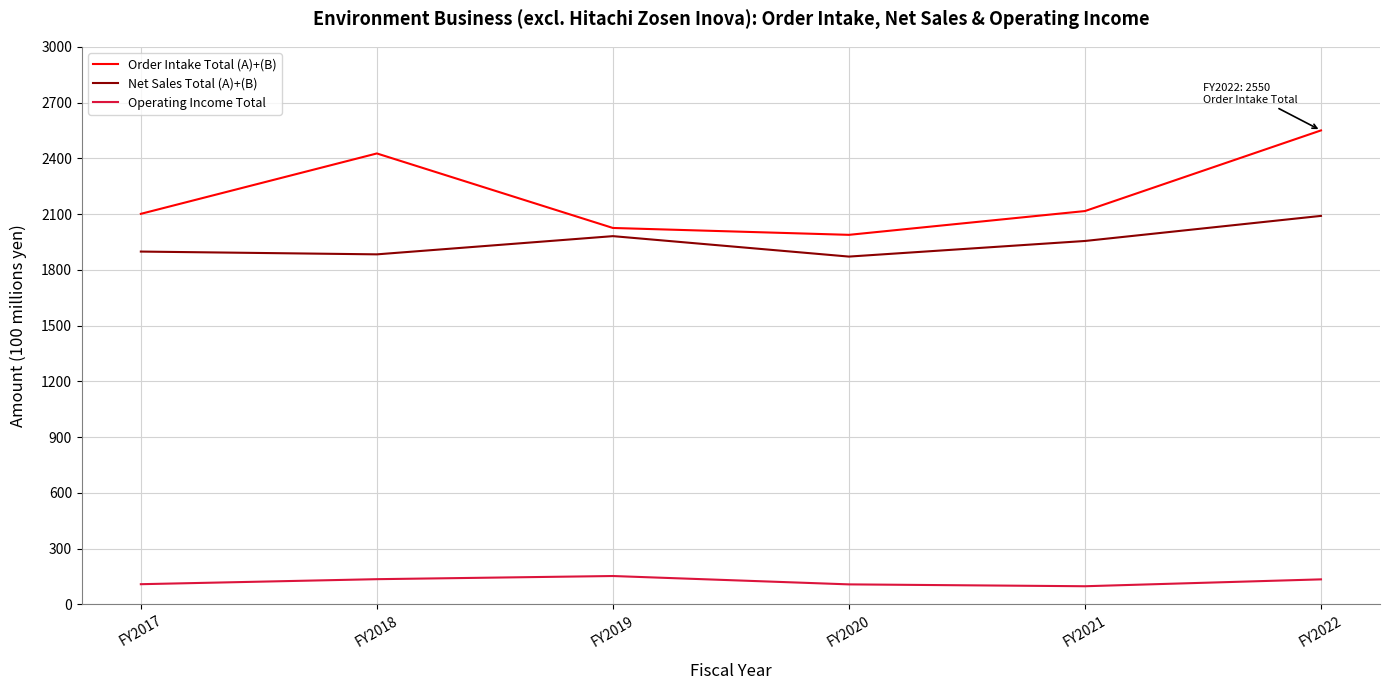

What is the difference between the maximum and second lowest values in the Operating Income Total series?

45